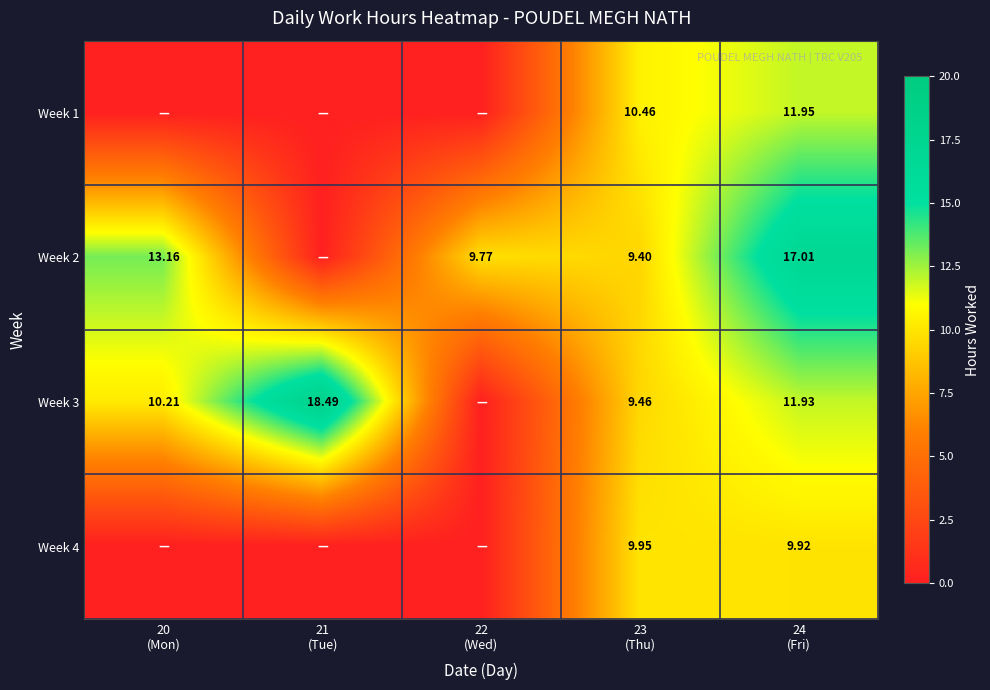

List the labels in order of Week 3 value, smallest first.

22 (Wed), 23 (Thu), 20 (Mon), 24 (Fri), 21 (Tue)